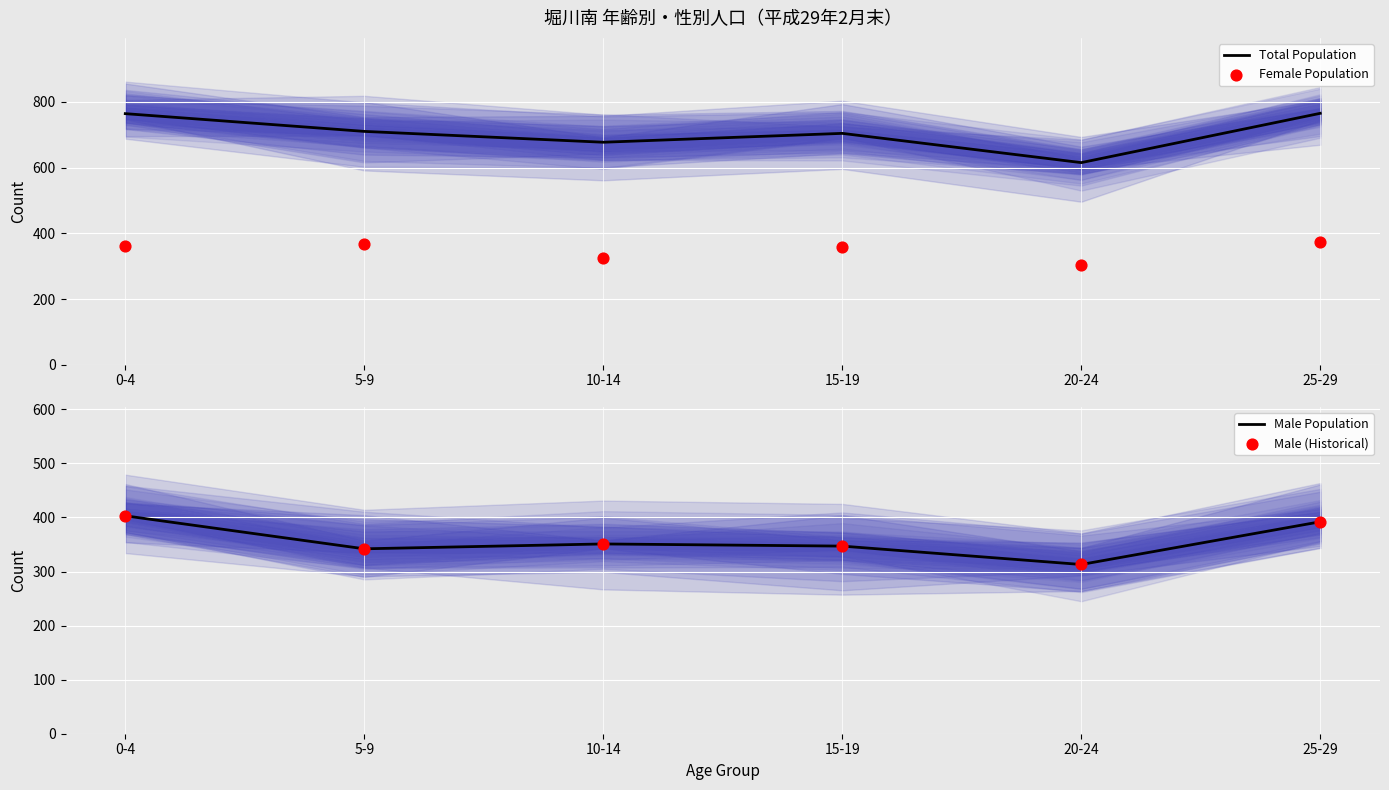

Which series has the largest Y range (max minus min)?

Total Population